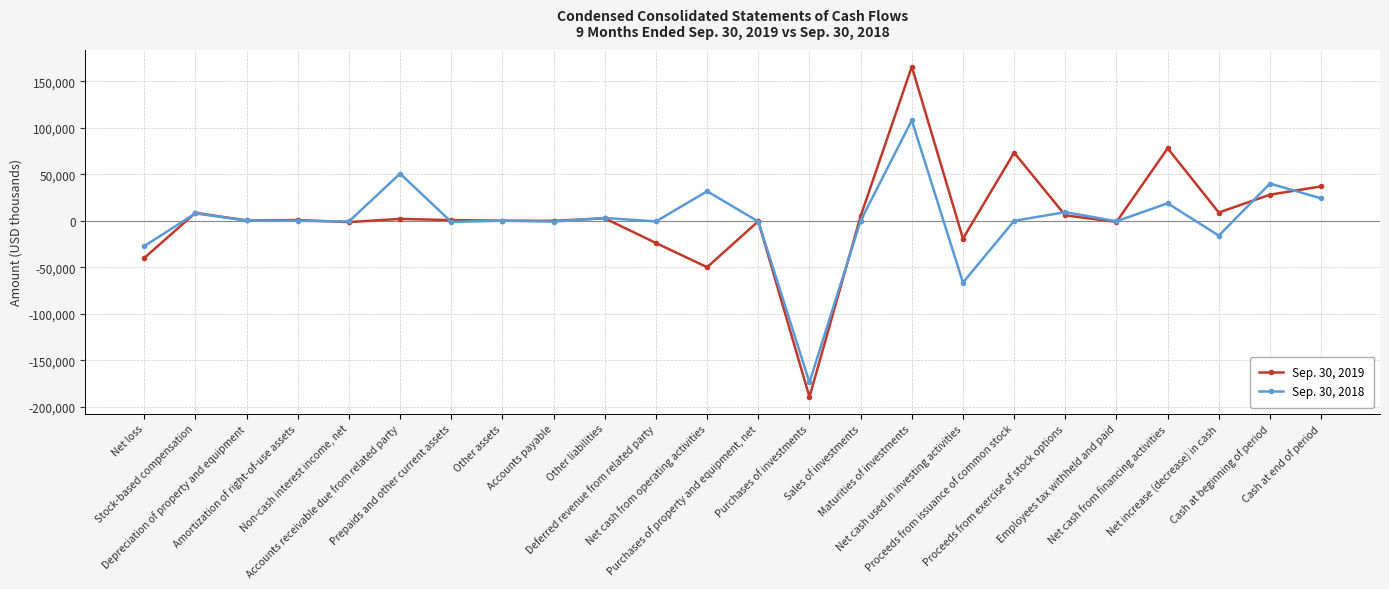

Which series has the largest range (max minus min)?

Sep. 30, 2019